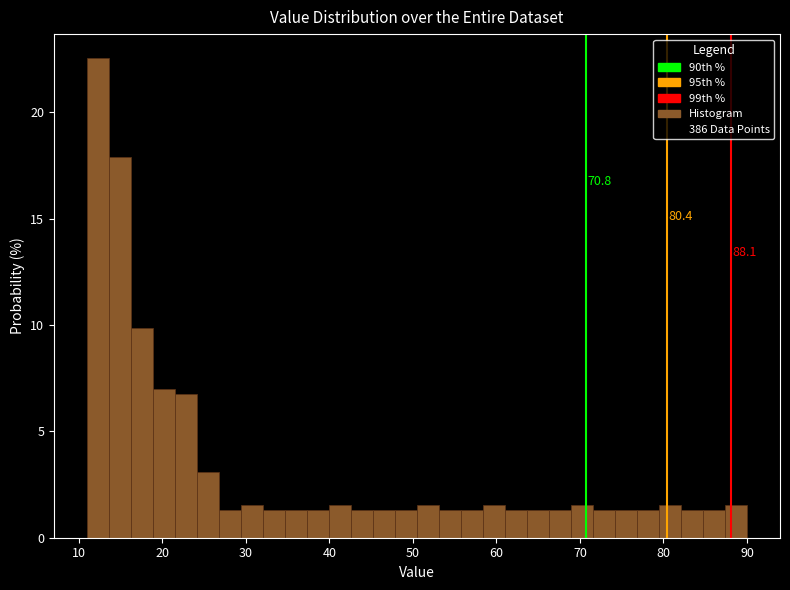

Read against the x-axis, roughly where is the centre of the tallest bar?

12